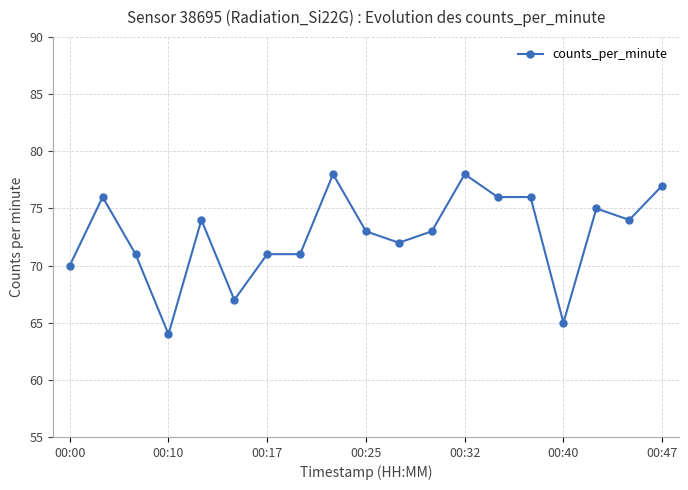

What is the average value?

73